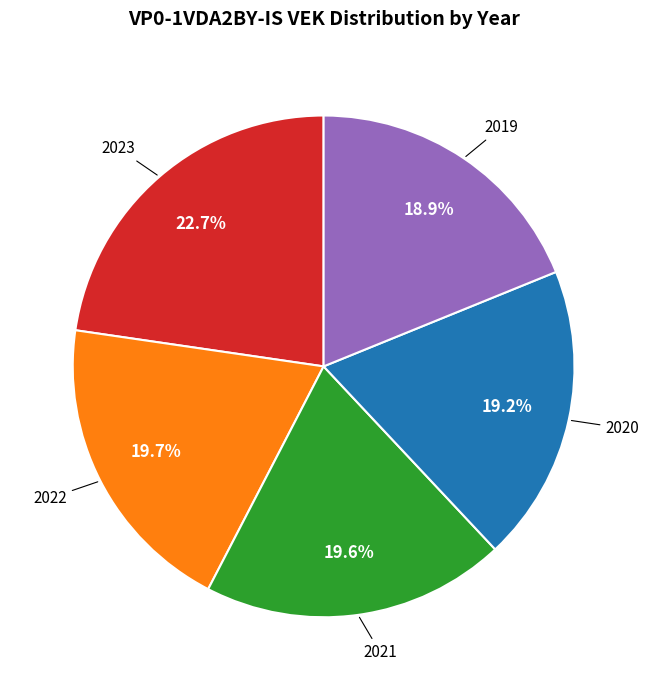

To the nearest percent, what percentage of the pie is 2023?

23%